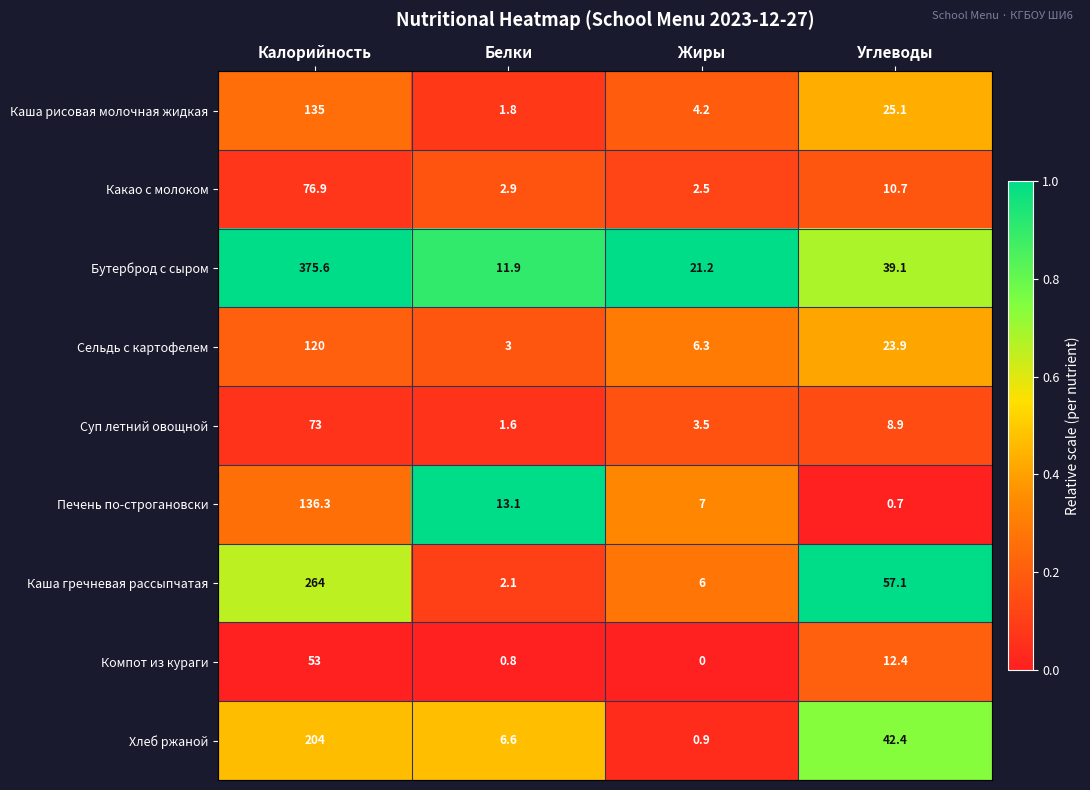

Where is Каша гречневая рассыпчатая nearest to the value 133?

Углеводы